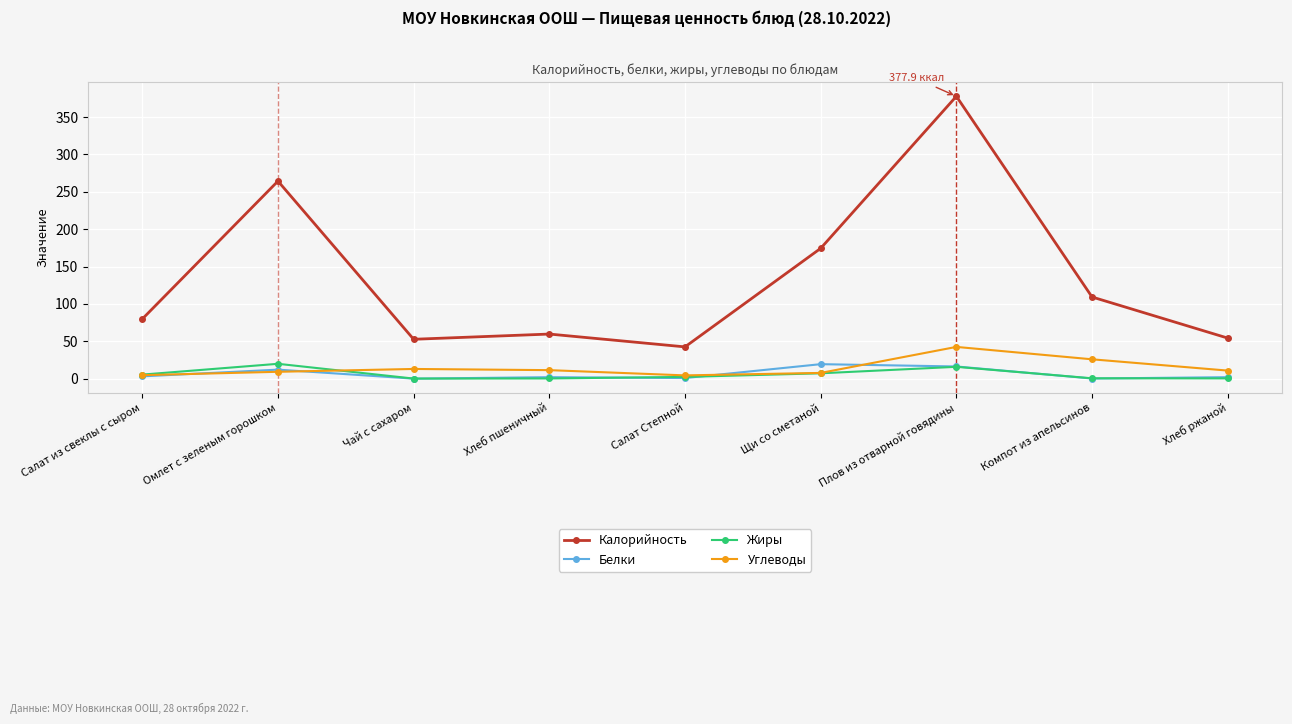

True or false: Белки and Калорийность cross at least once.

False